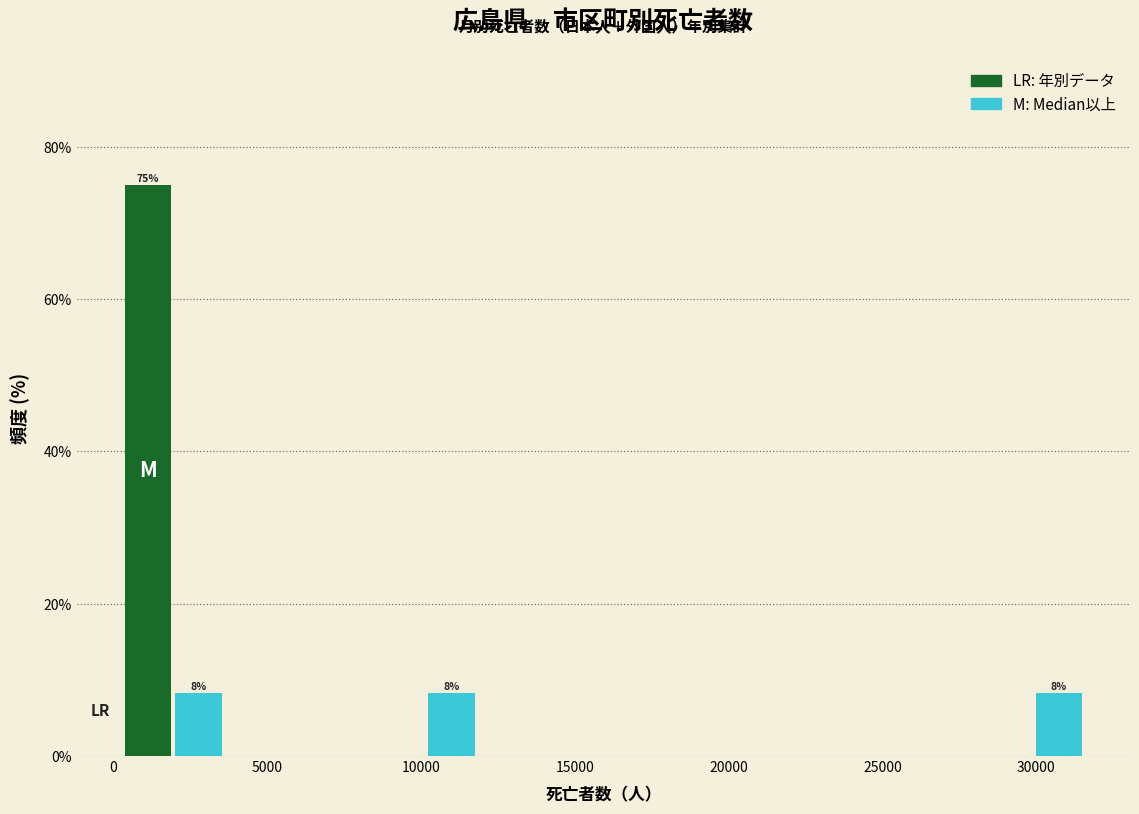

Read against the x-axis, roughly where is the centre of the tallest bar?

1000